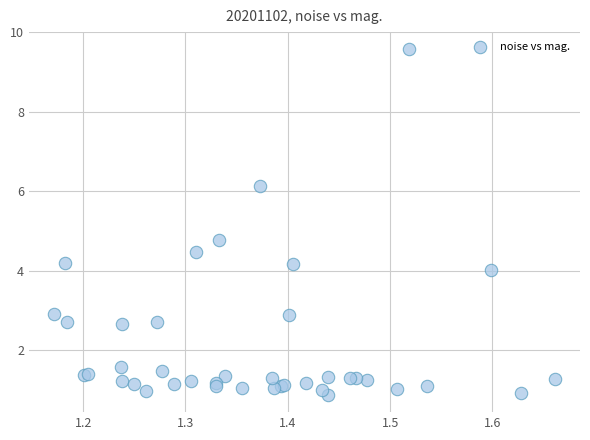

What Y value in the scatter plot is closest to 5?

4.8